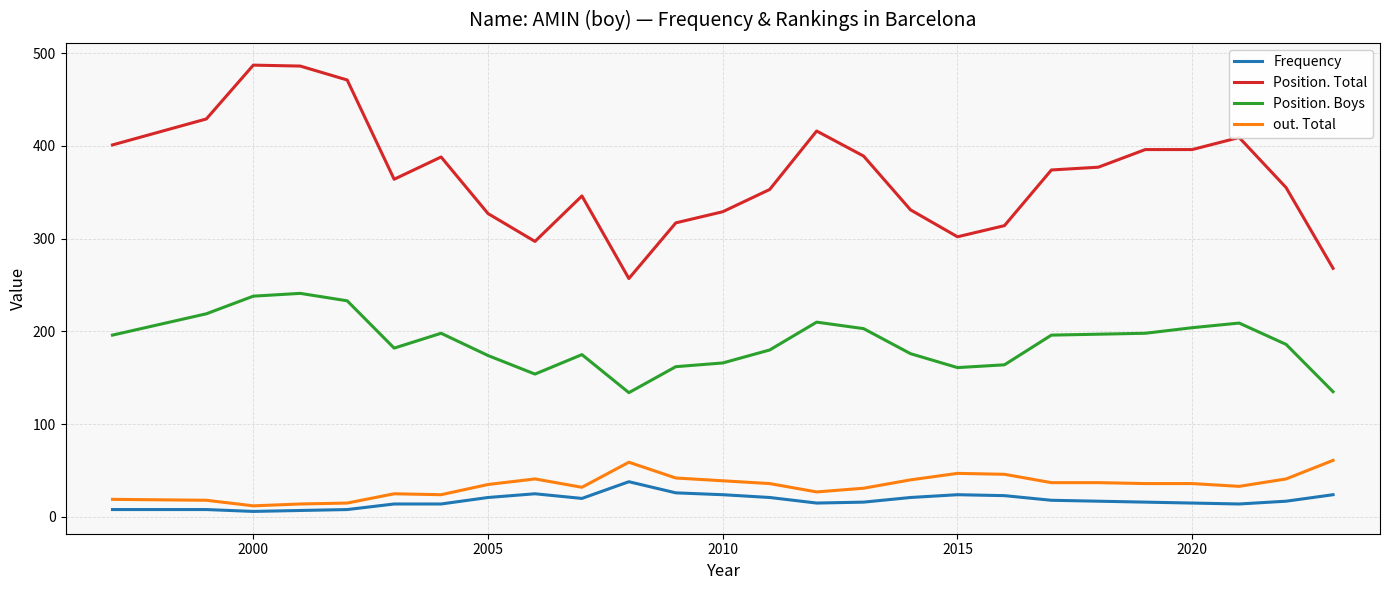

What is the greatest value displayed?

487